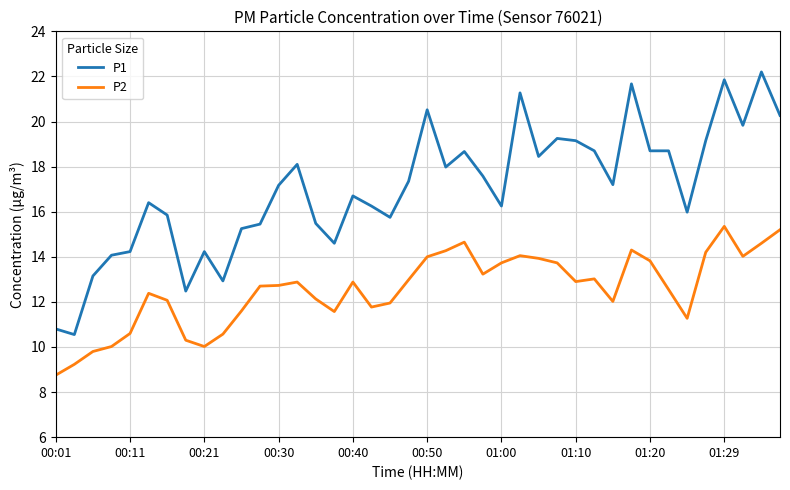

What is the minimum value for P2?

8.8